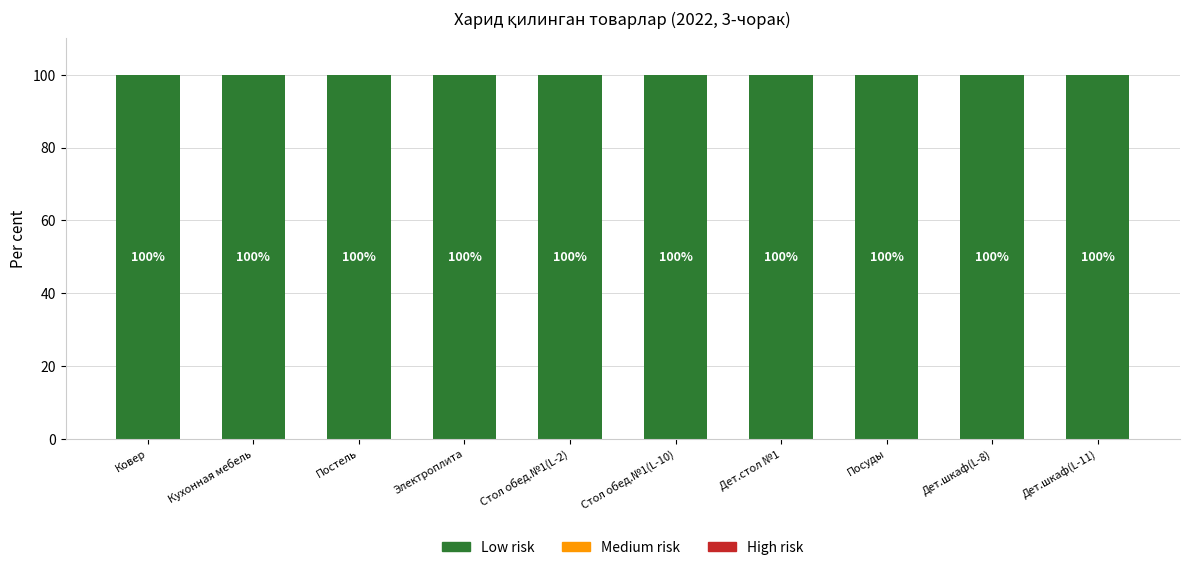

What is the sum of all Low risk values?

999.8